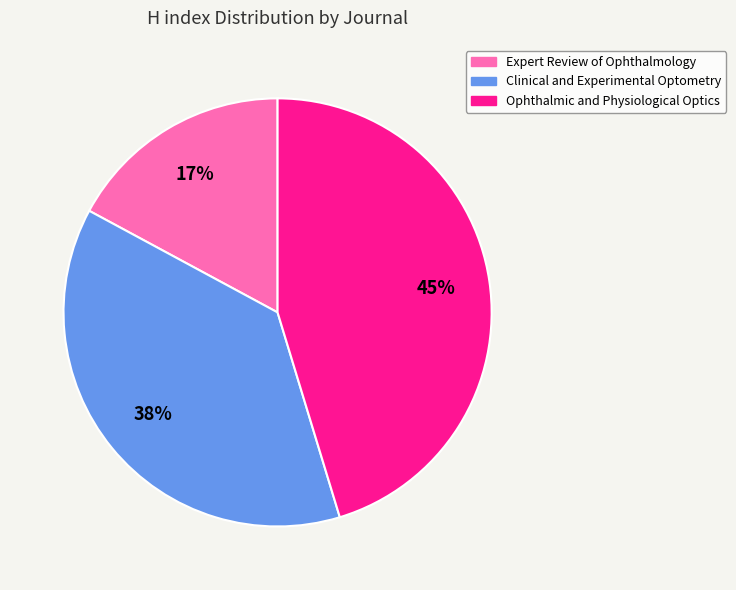

Rank the categories by value from highest to lowest.

Ophthalmic and Physiological Optics, Clinical and Experimental Optometry, Expert Review of Ophthalmology